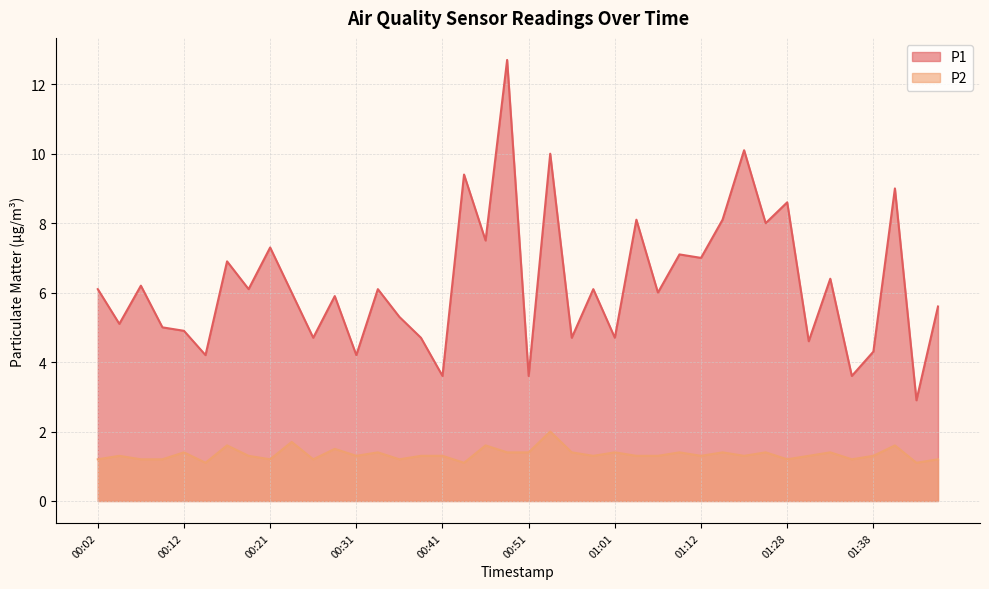

Where is P1 nearest to the value 7?

01:12